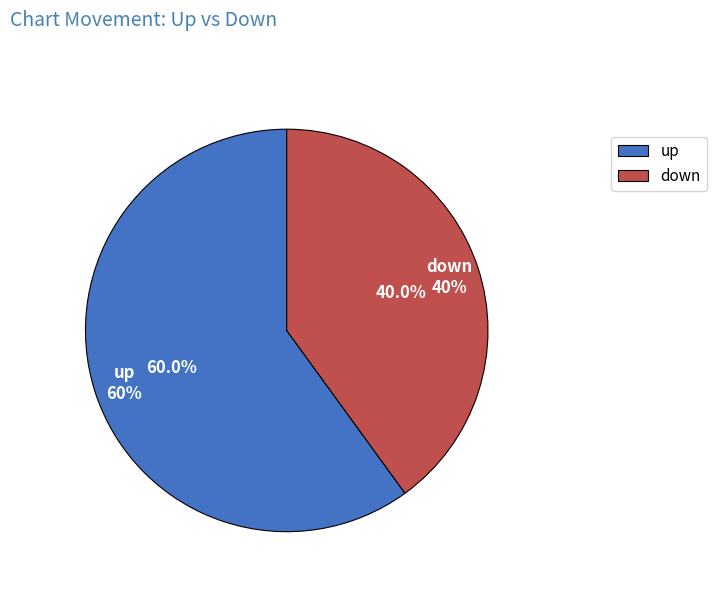

How many slices are in this pie chart?

2